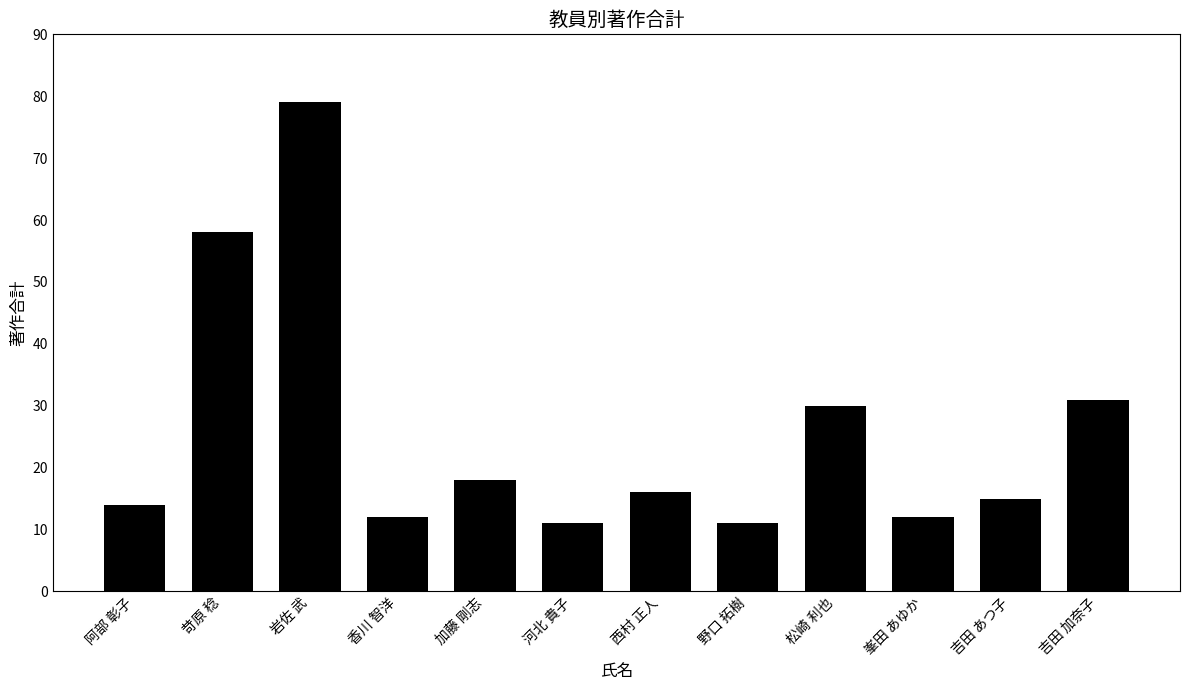

Approximately how many times larger is the value at 野口 拓樹 compared to 峯田 あゆか?

0.9